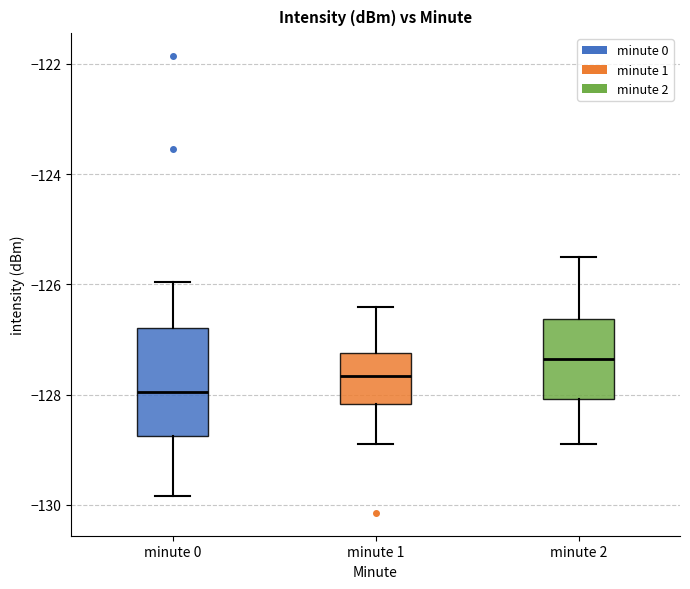

Which box's median line is the lowest?

minute 0